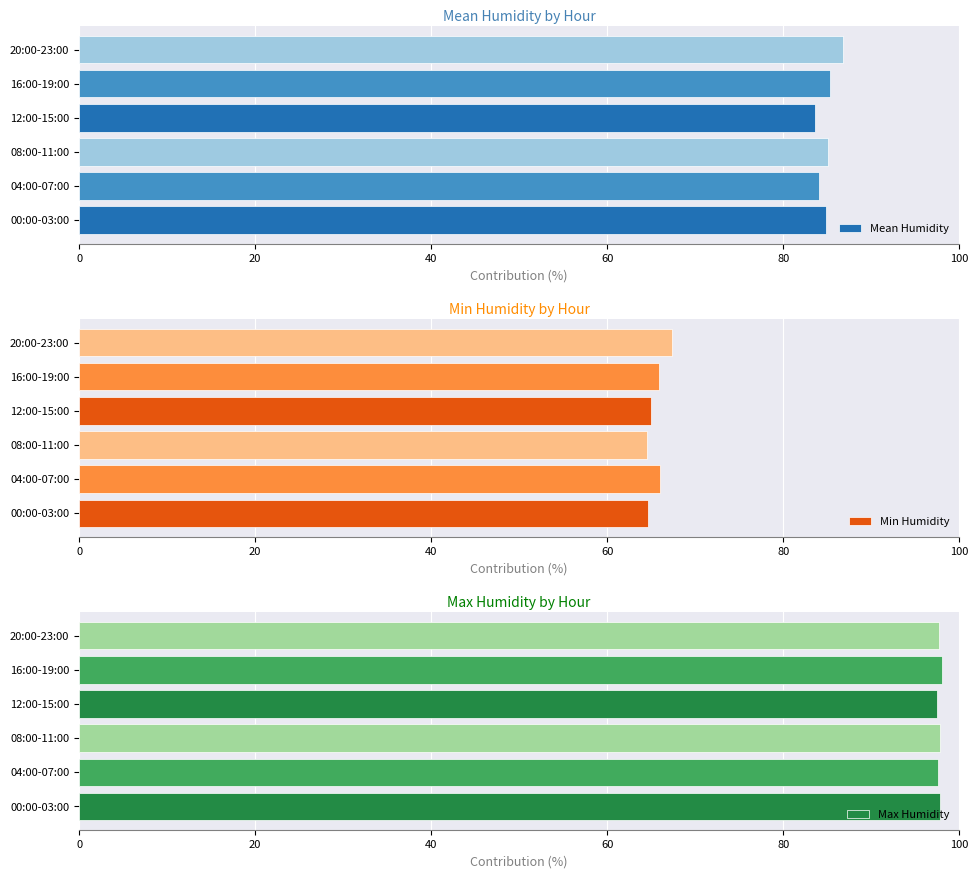

The value of Min Humidity at 08:00 is 32.7. True or false?

False